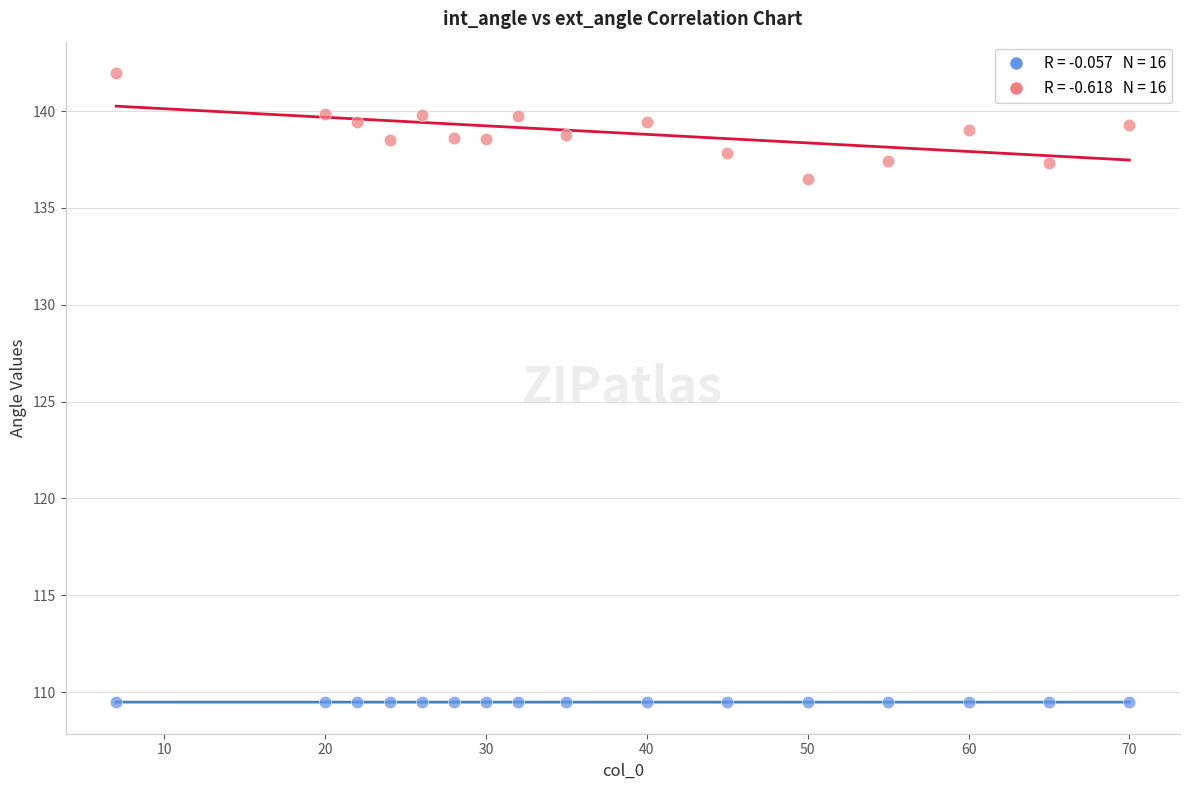

Across all series, what Y value is closest to 125?

136.5